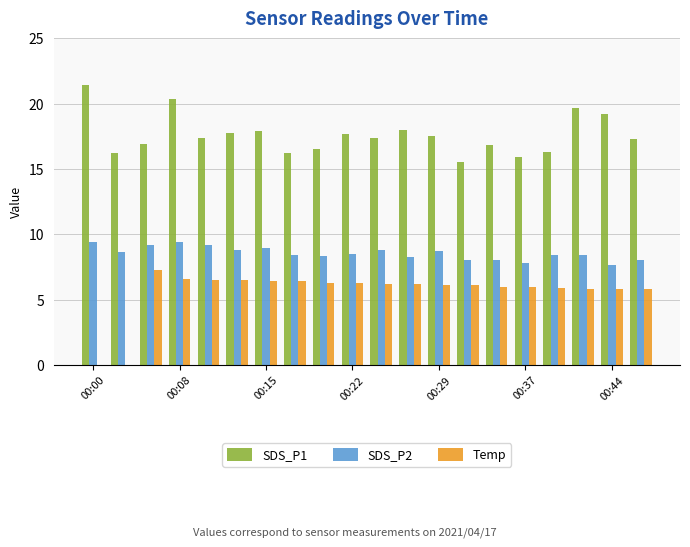

Does the chart contain stacked bars?

No